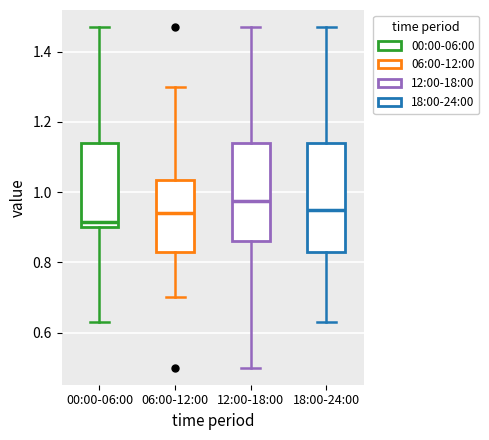

Comparing the boxes themselves (not the whiskers), which one is the tallest?

18:00-24:00